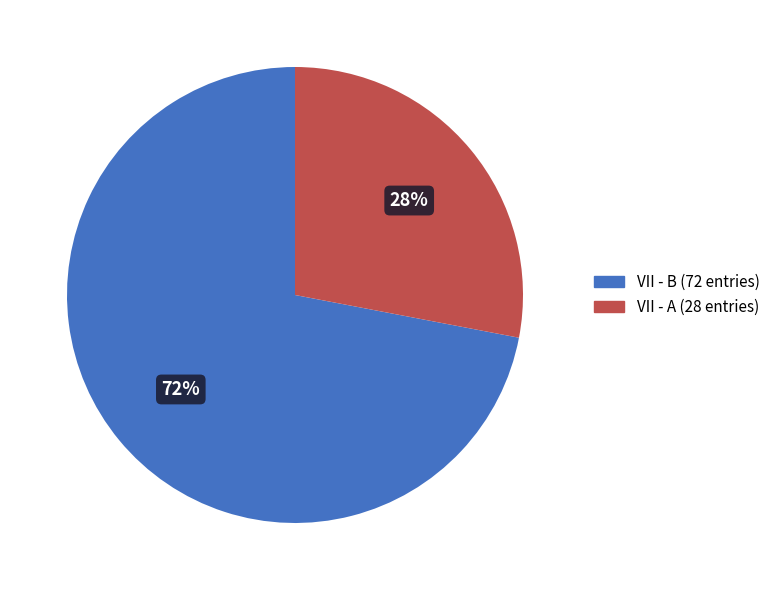

Does VII - A represent more than half of the total?

No